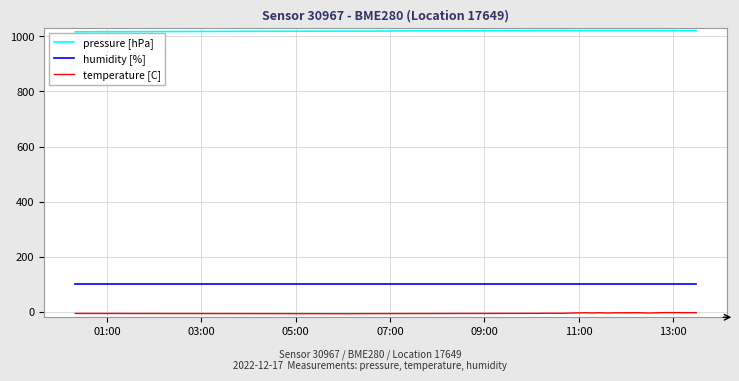

Rank the series by their maximum value, from lowest to highest.

temperature [C], humidity [%], pressure [hPa]